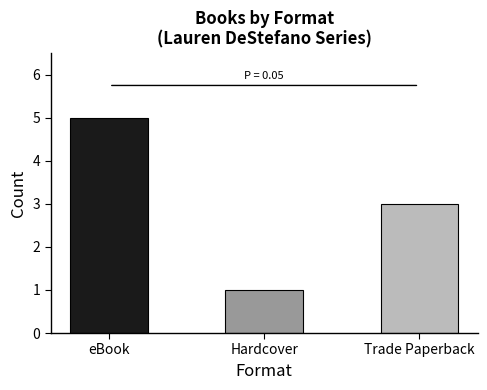

Reading left to right, extract all data points from this chart.

5	1	3